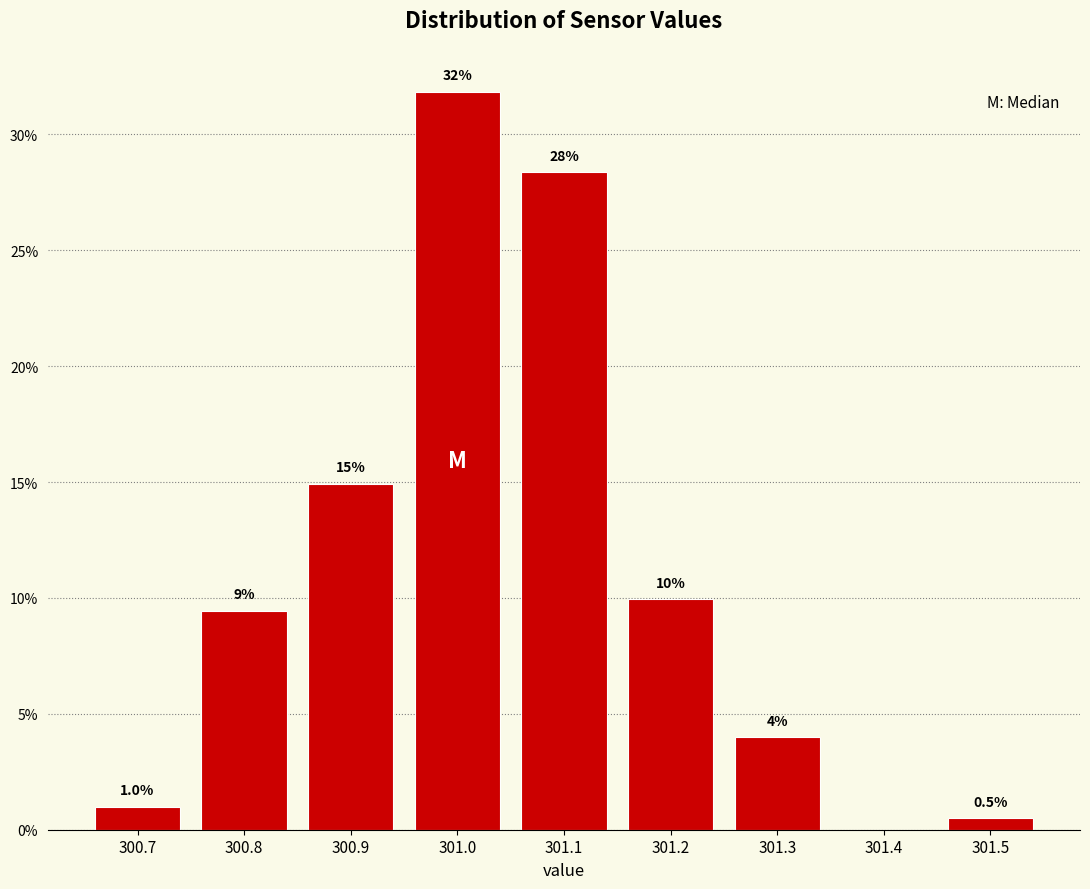

Which range on the x-axis has the tallest bar?

300.95 to 301.05